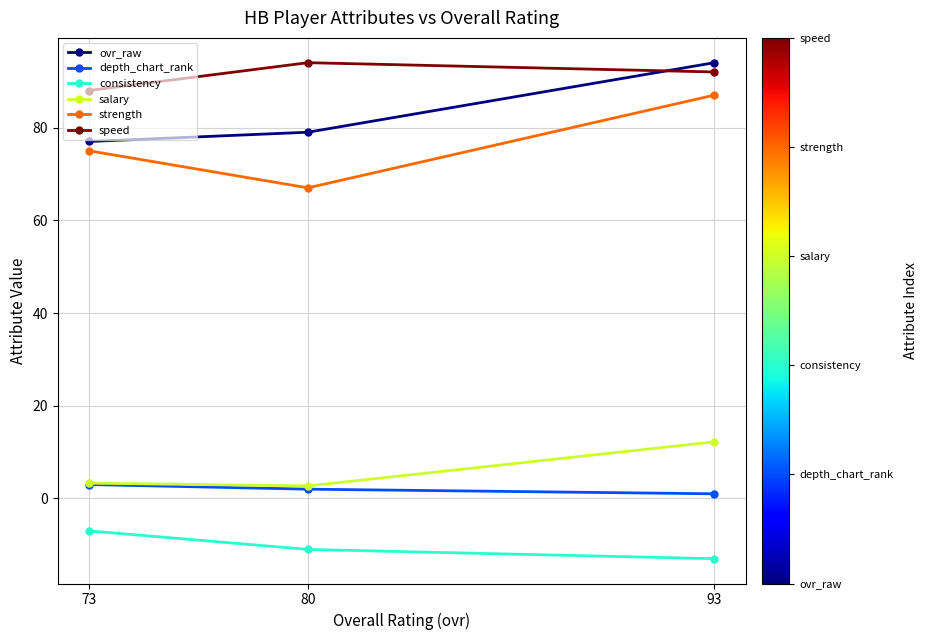

What value does the consistency series have at 73?

-7.0